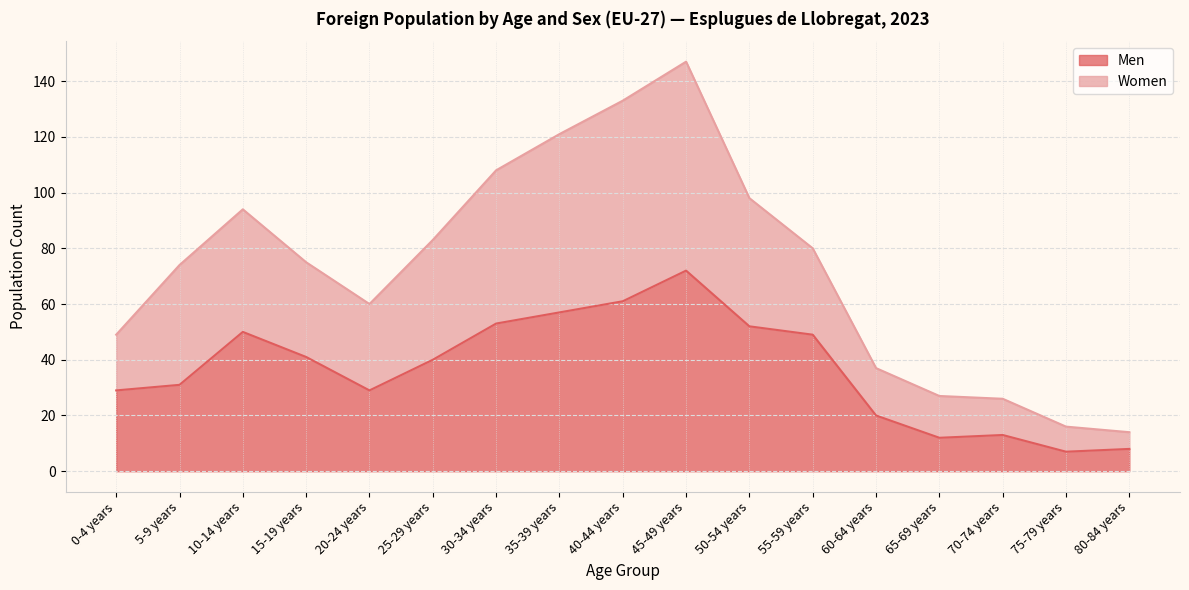

True or false: Men and Women cross at least once.

False